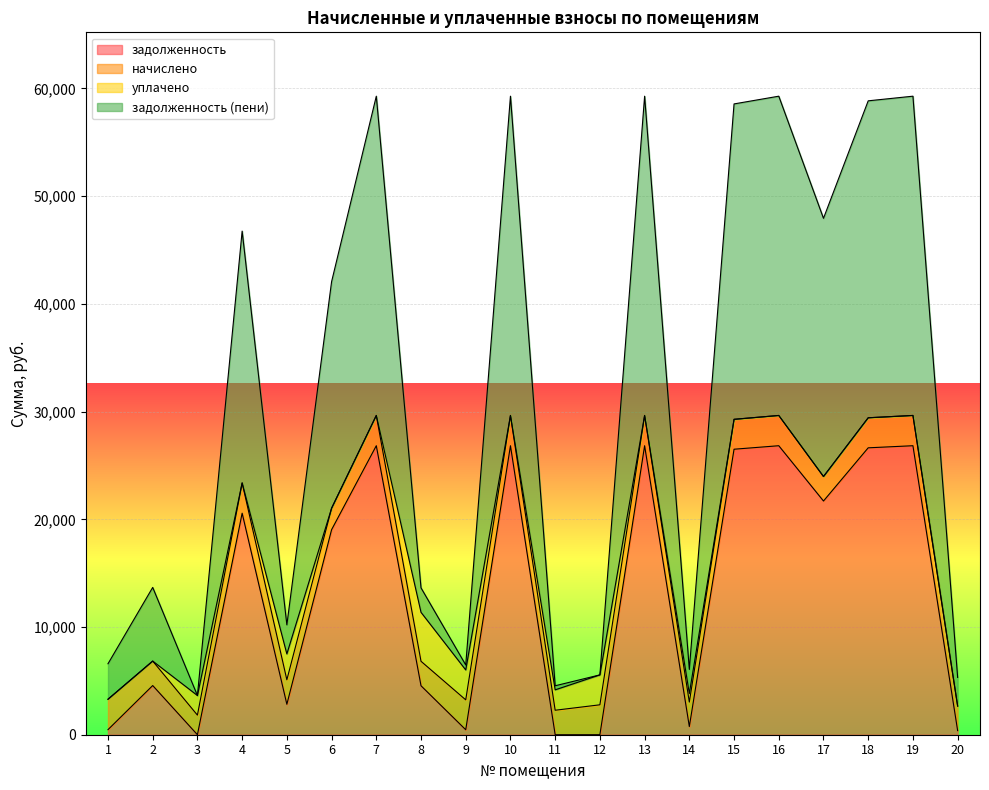

True or false: задолженность has a value of 44049.9 at 10.

False